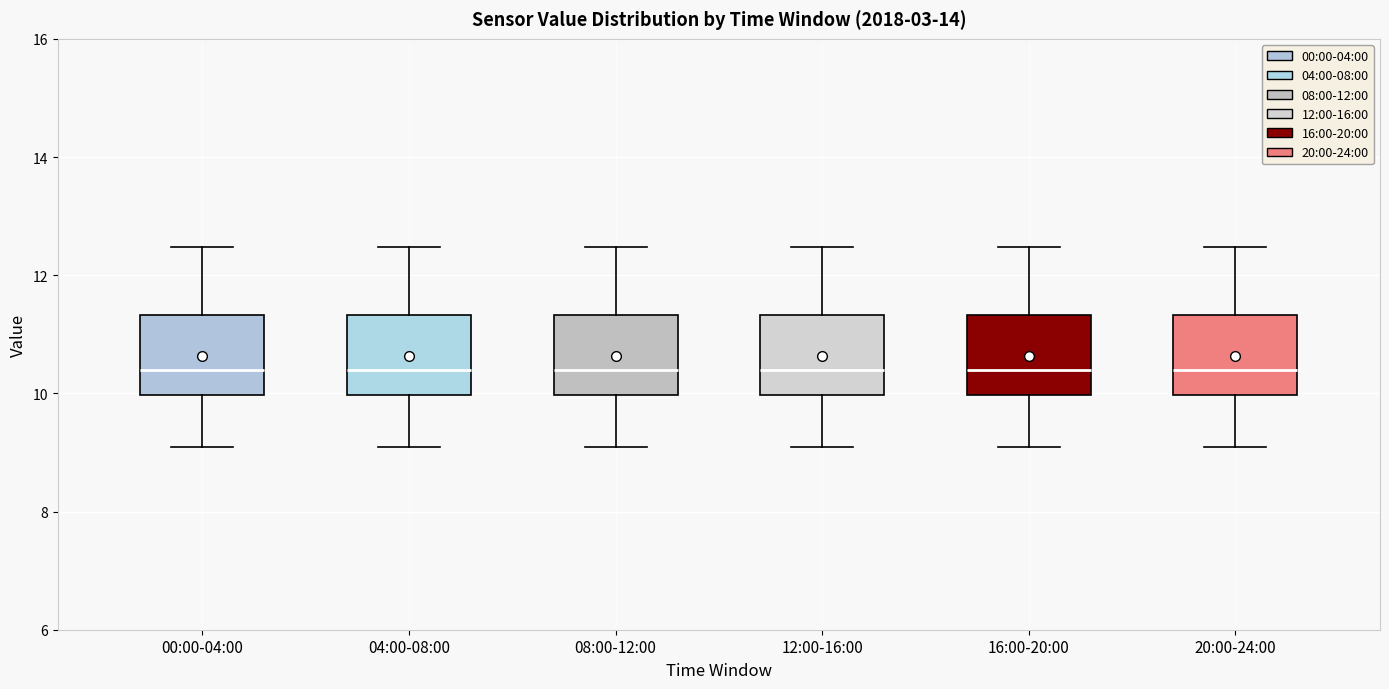

Where does the lower whisker of the box for 16:00-20:00 end on the y-axis? The values are not printed on the chart, so give them approximately, as read against the axis.

9.2